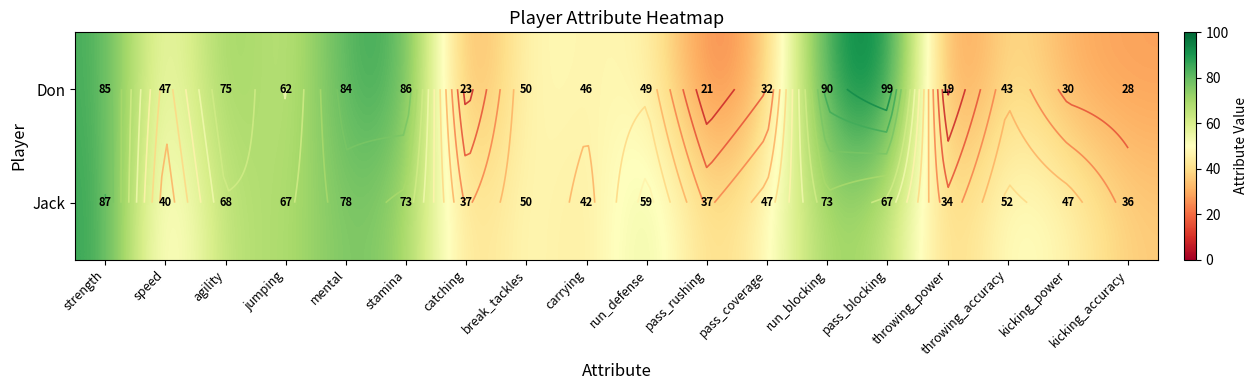

Where does the Don series first go above 49?

strength